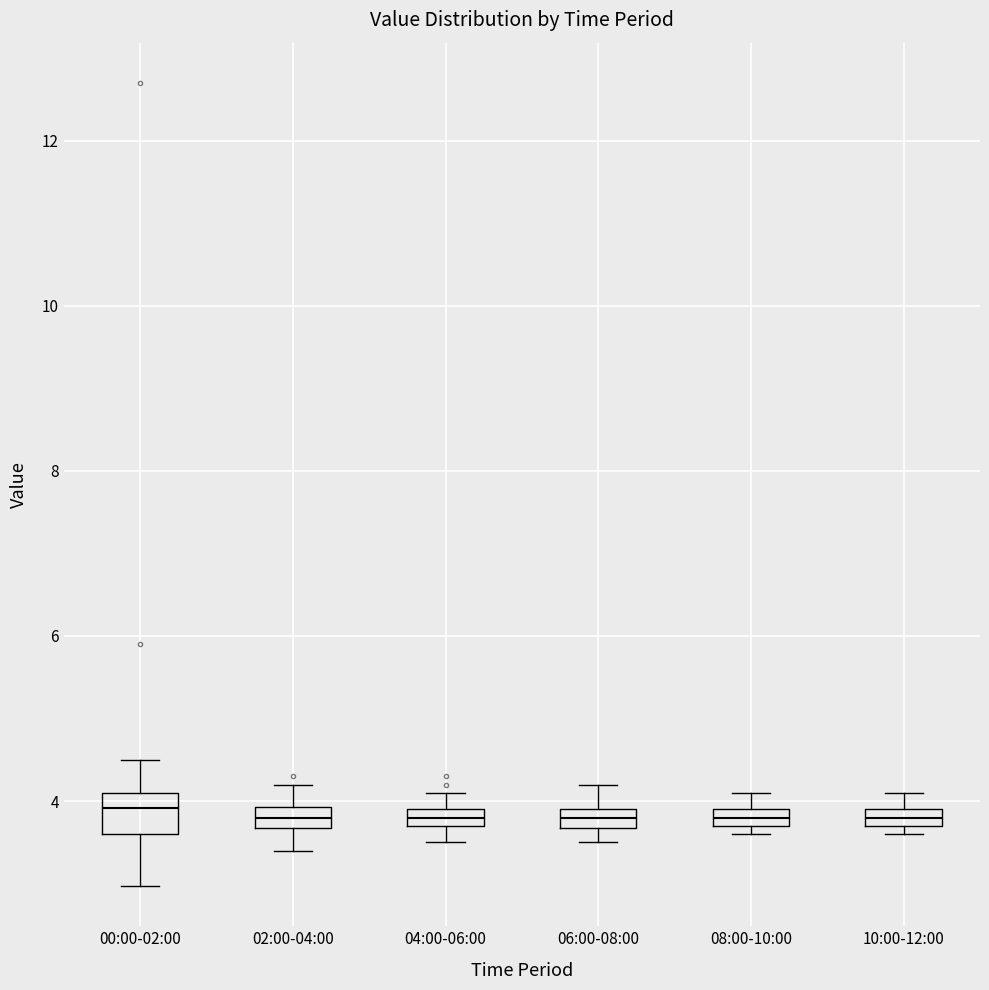

Where is the lower edge of the box for 08:00-10:00 on the y-axis? The values are not printed on the chart, so give them approximately, as read against the axis.

3.8